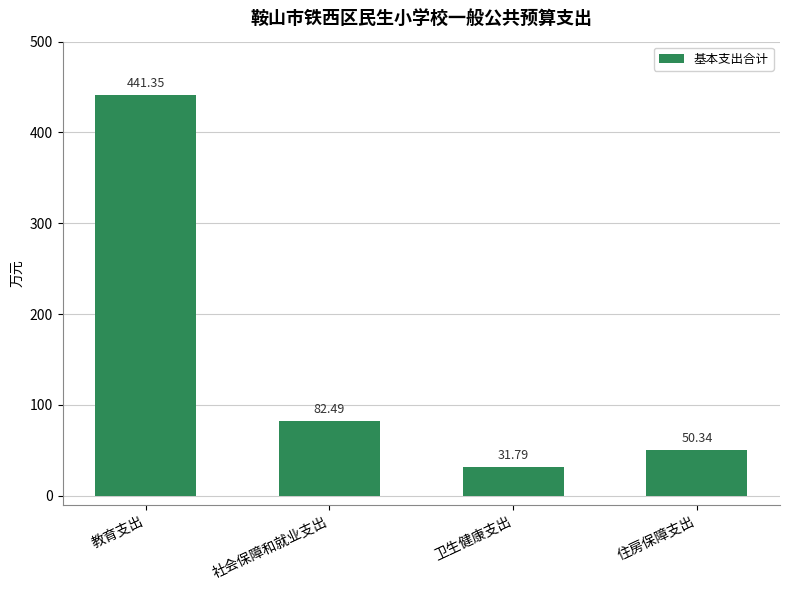

True or false: the data shows 159.8 at 教育支出.

False